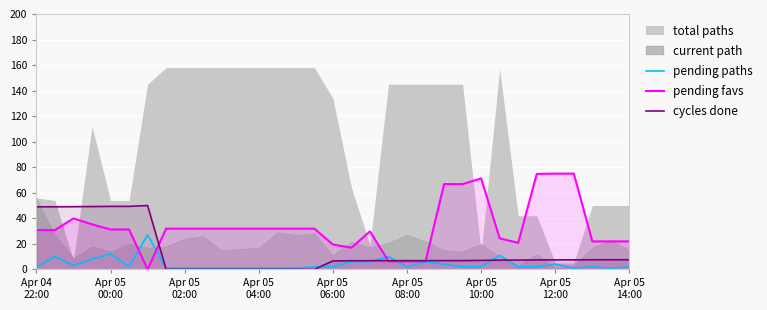

What is the maximum value for cycles done?

50.0